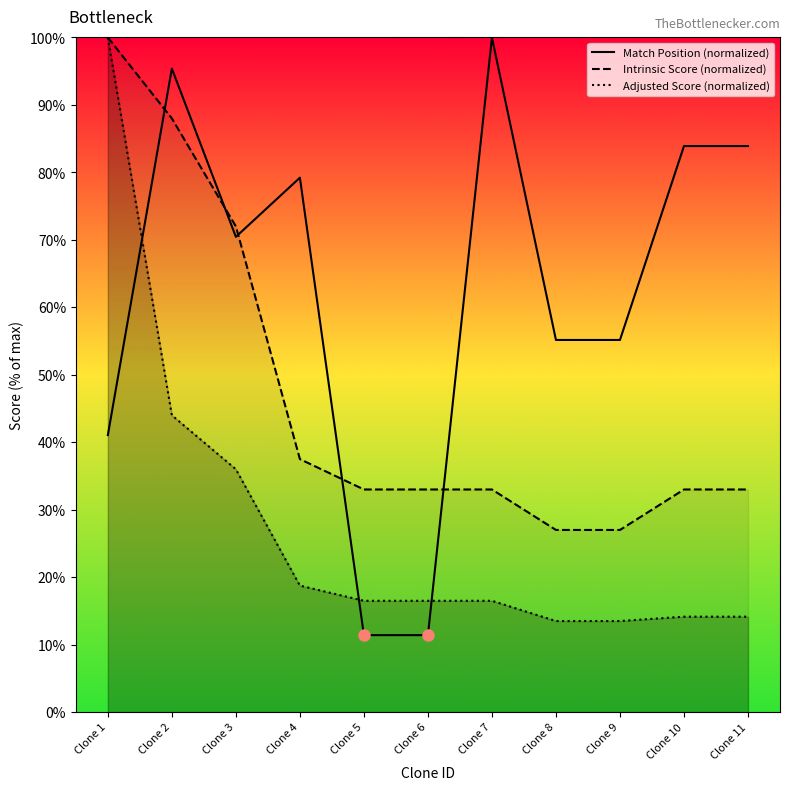

Reading left to right, extract all data points from this chart.

Match Position (normalized): 41.1	95.4	70.4	79.2	11.4	11.4	100.0	55.2	55.2	83.9	83.9
Intrinsic Score (normalized): 100.0	88.0	72.0	37.5	33.0	33.0	33.0	27.0	27.0	33.0	33.0
Adjusted Score (normalized): 100.0	44.0	36.0	18.8	16.5	16.5	16.5	13.5	13.5	14.1	14.1